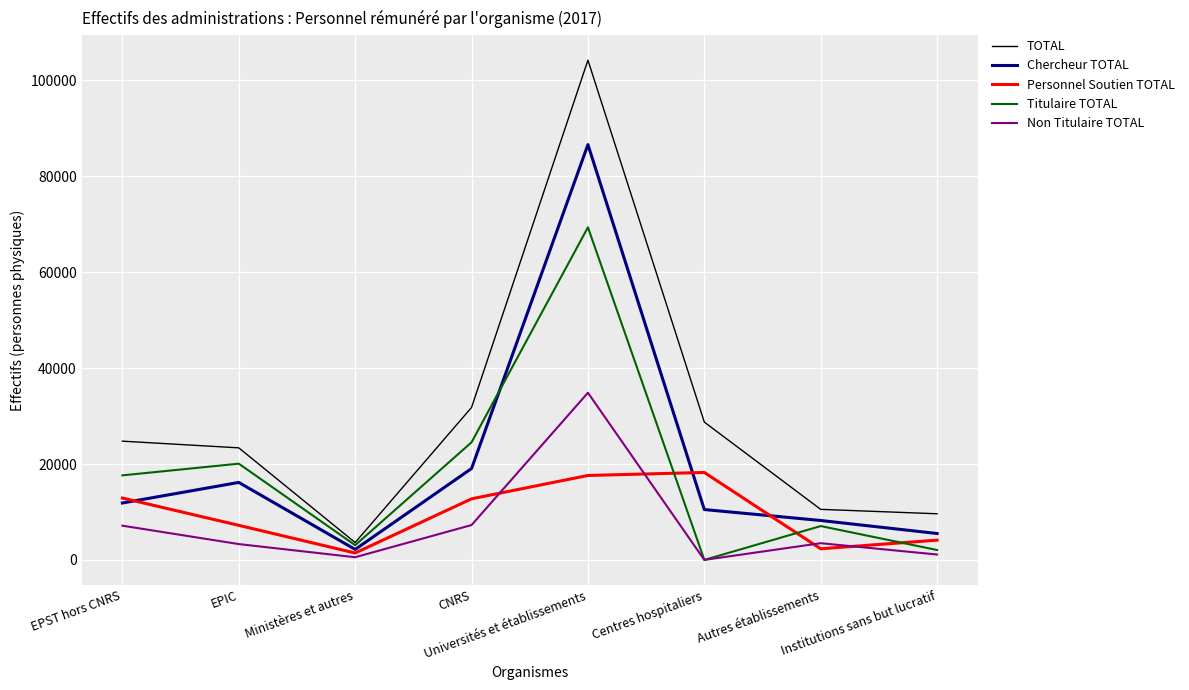

Where does the Personnel Soutien TOTAL series first go above 12738?

EPST hors CNRS